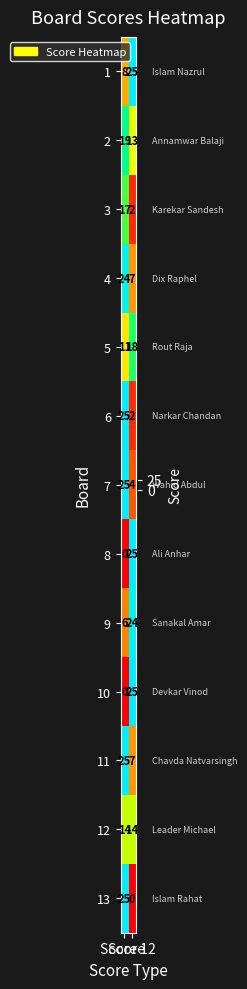

At which category is the sum across all series the highest?

Score 1